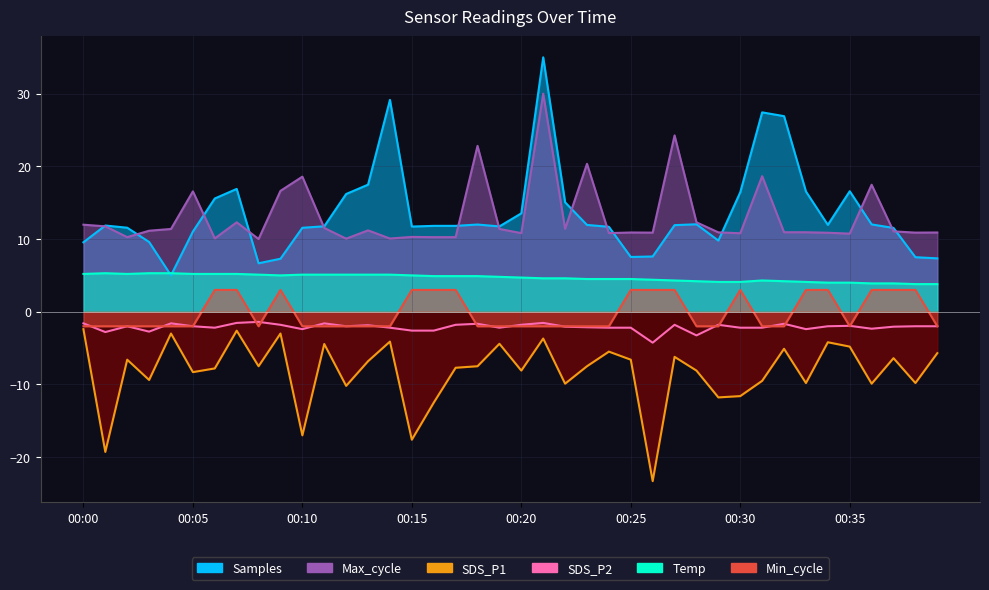

True or false: Max_cycle and Samples intersect in this chart.

True